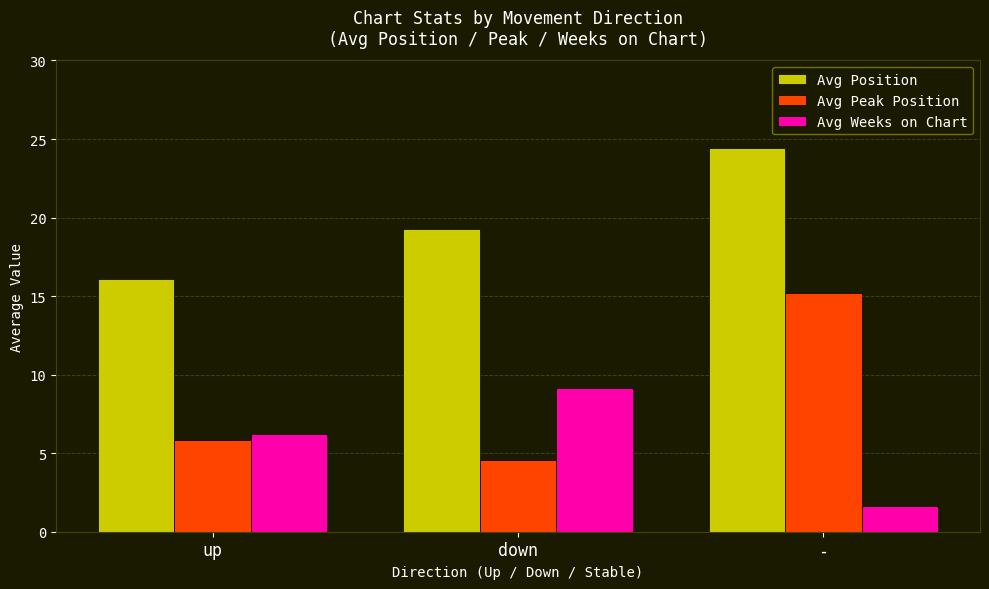

Which series has the largest range (max minus min)?

Avg Peak Position